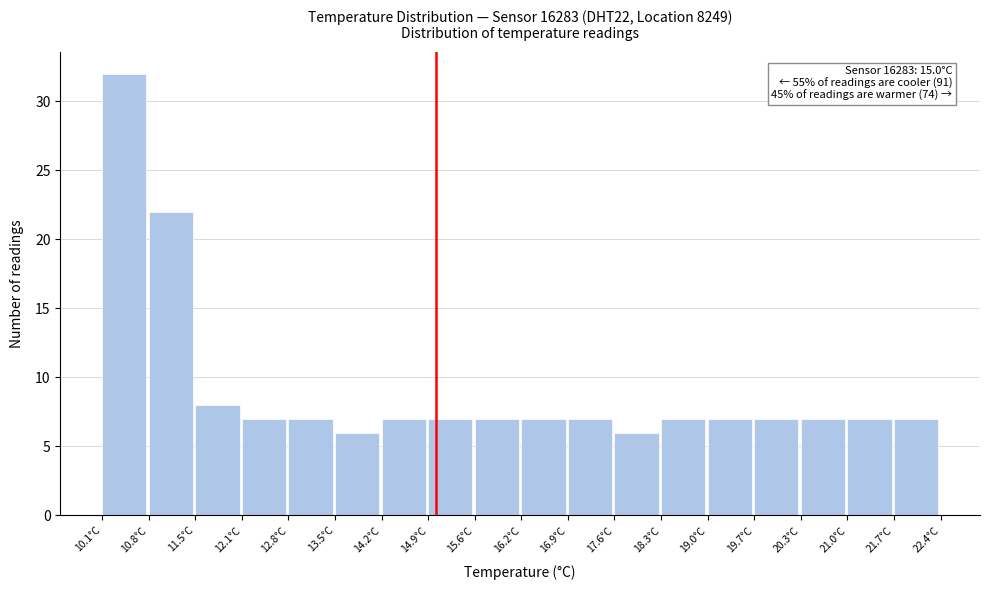

Which range on the x-axis has the tallest bar?

10.1 to 10.8